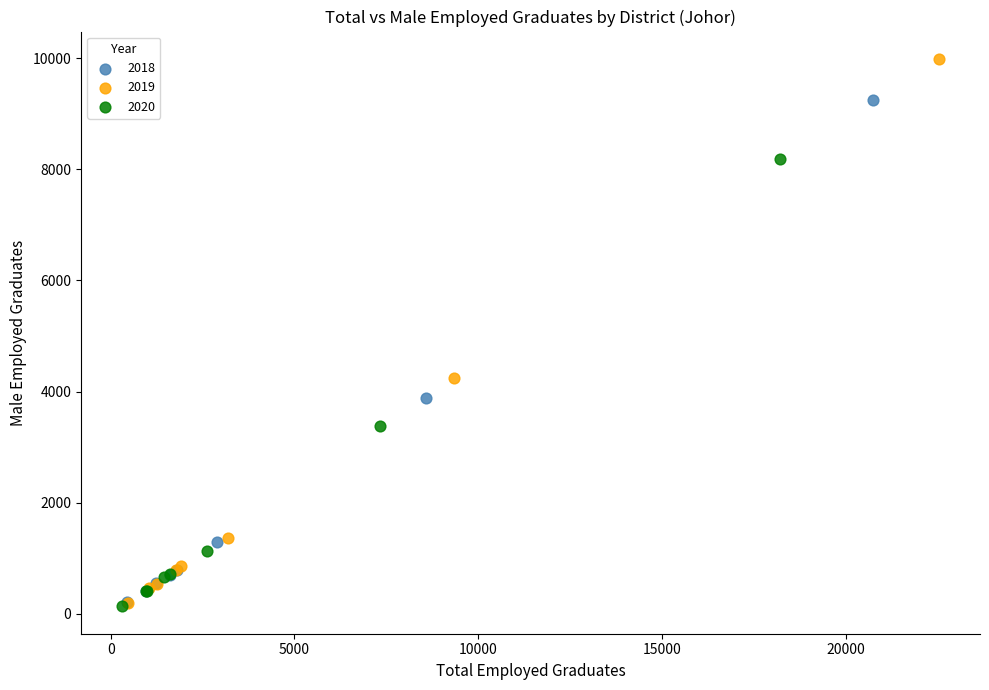

Which series has the widest spread of Y values?

2019